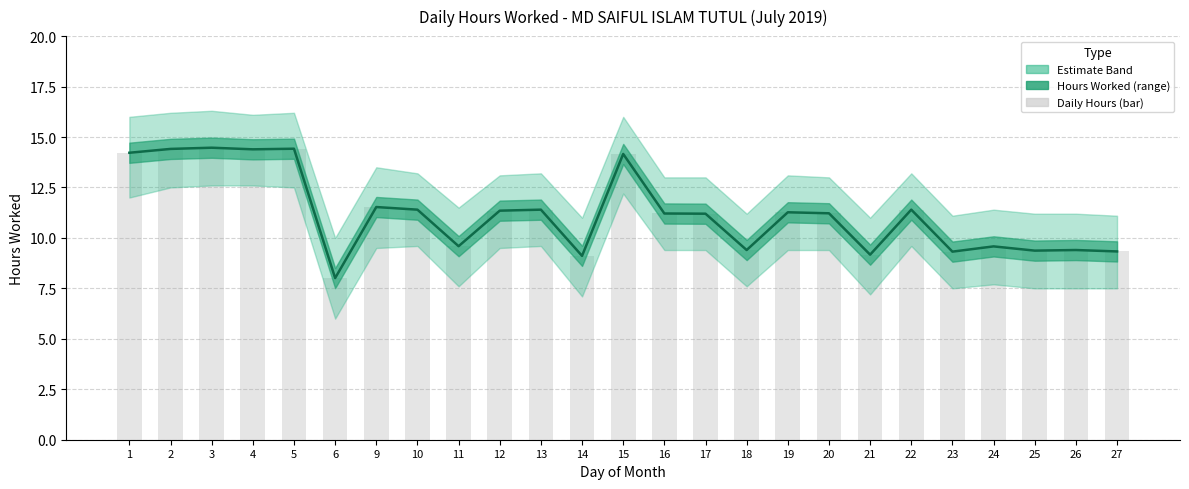

What is the highest value of the Daily Hours (bar) series?

14.5